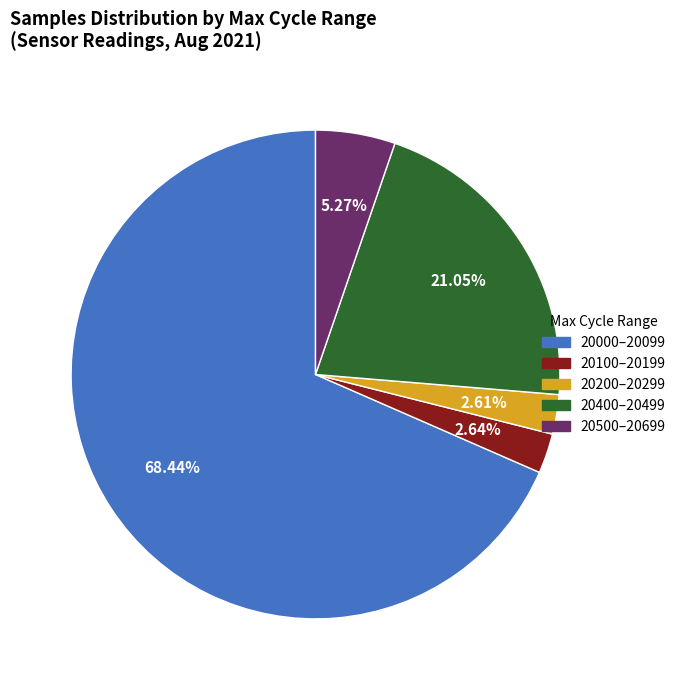

Between 20200–20299 and 20500–20699, which is larger?

20500–20699